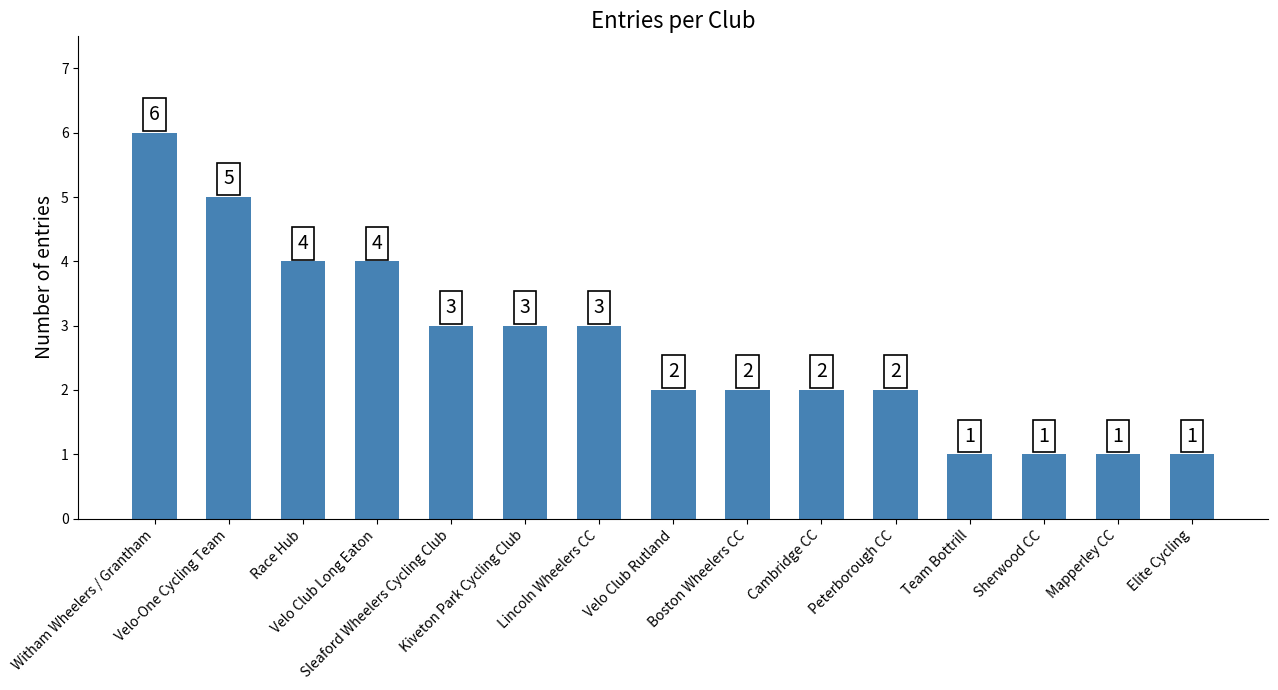

What is the value of the 14th bar from the left?

1